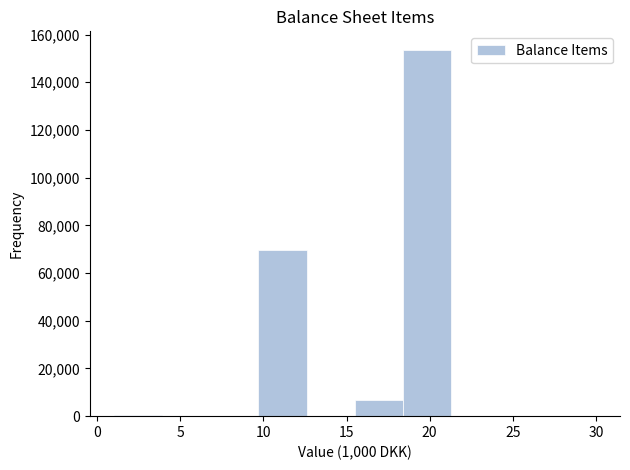

What is the height of the bar covering 18.4 to 21.3 on the x-axis? Neither the bar edges nor the heights are printed on the chart, so give them approximately, as read against the axes.

154000